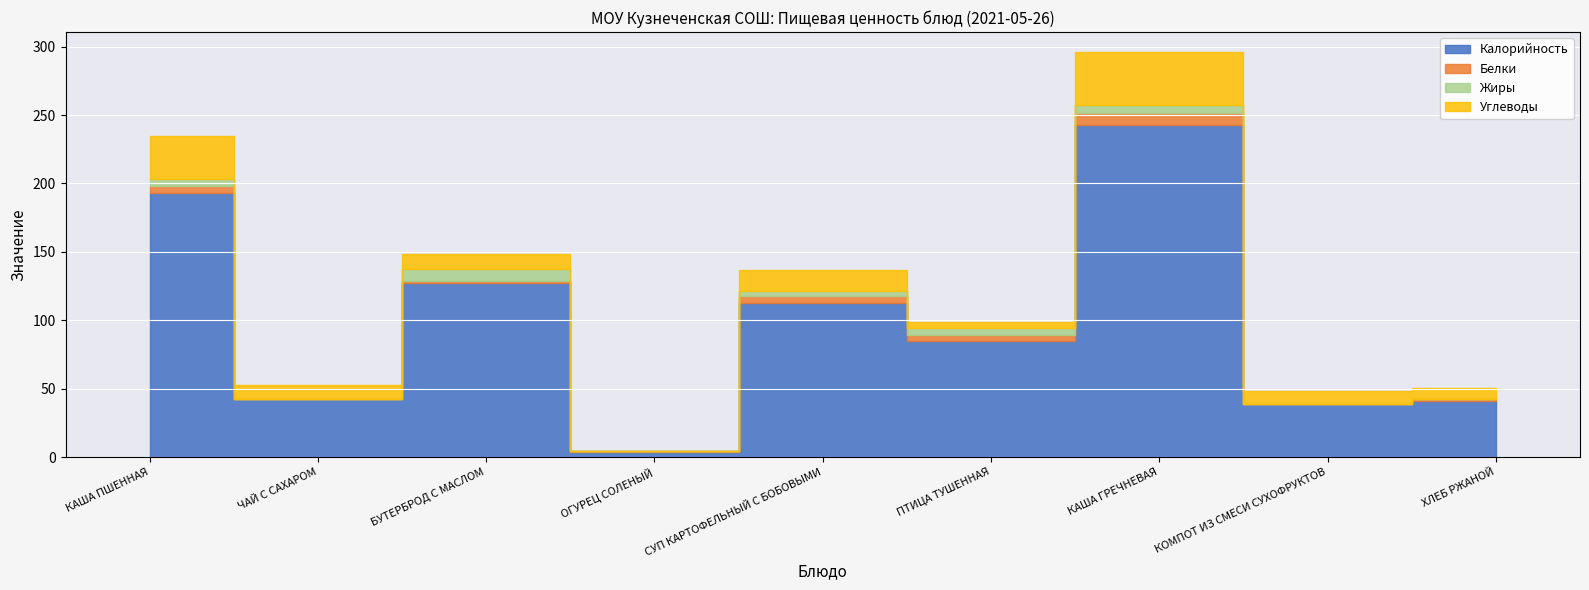

Reading left to right, extract all data points from this chart.

Калорийность: 193.3	42.3	127.2	3.9	112.8	84.5	243.0	38.7	40.8
Белки: 5.1	0.3	1.6	0.2	5.1	4.7	8.4	0.0	1.3
Жиры: 5.2	0.0	8.9	0.0	3.6	5.4	6.2	0.0	0.2
Углеводы: 31.4	10.3	10.4	0.5	14.9	3.8	38.3	9.7	8.5